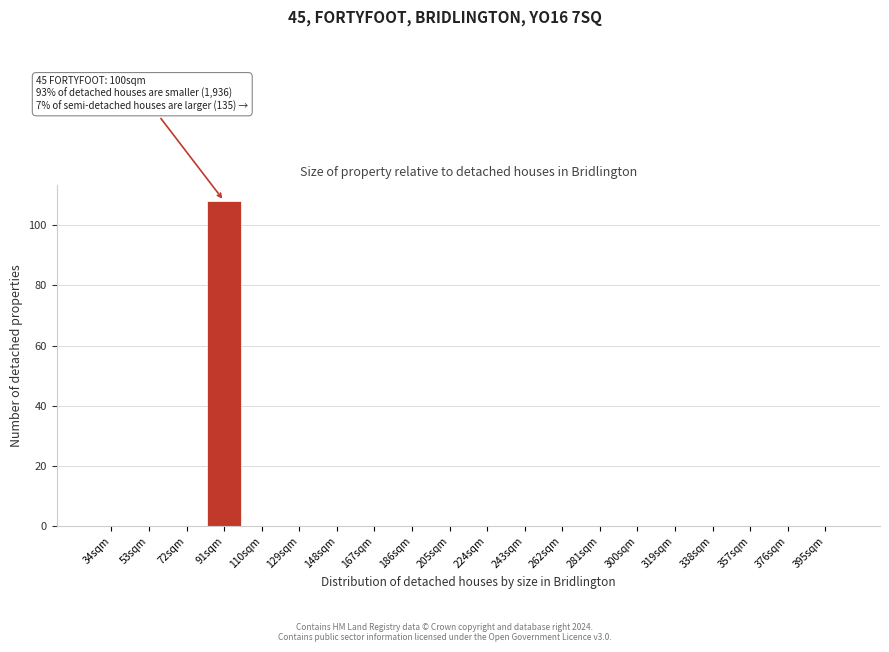

Reading right to left, extract all data points from this chart.

395sqm=0	376sqm=0	357sqm=0	338sqm=0	319sqm=0	300sqm=0	281sqm=0	262sqm=0	243sqm=0	224sqm=0	205sqm=0	186sqm=0	167sqm=0	148sqm=0	129sqm=0	110sqm=0	91sqm=108	72sqm=0	53sqm=0	34sqm=0